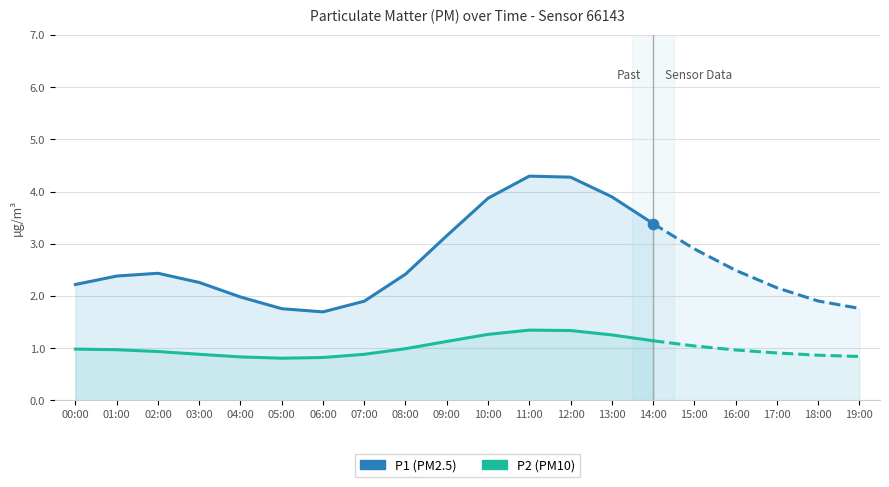

At how many categories does at least one series exceed 2?

11